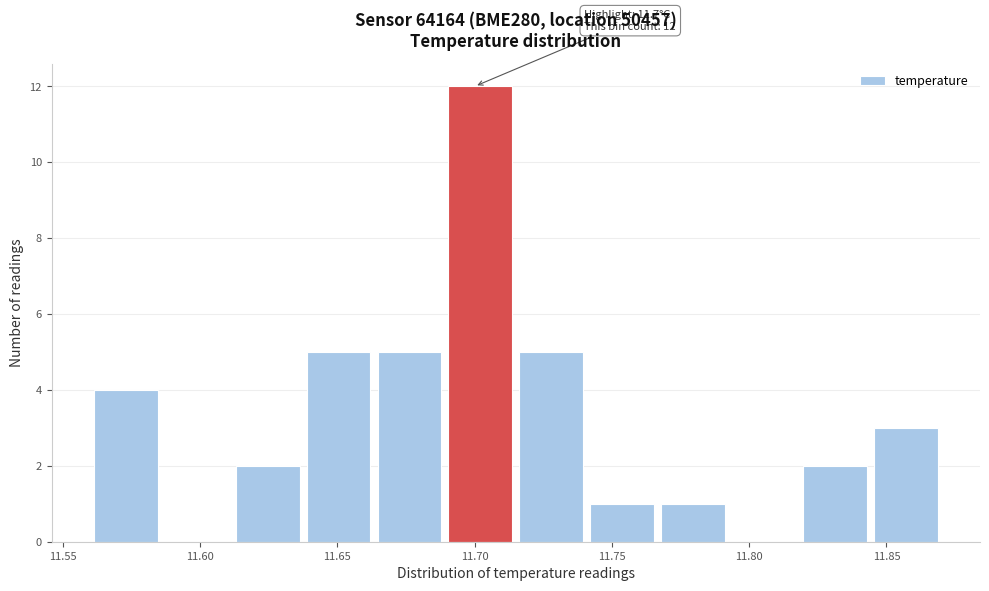

Which range on the x-axis has the tallest bar?

11.690 to 11.715